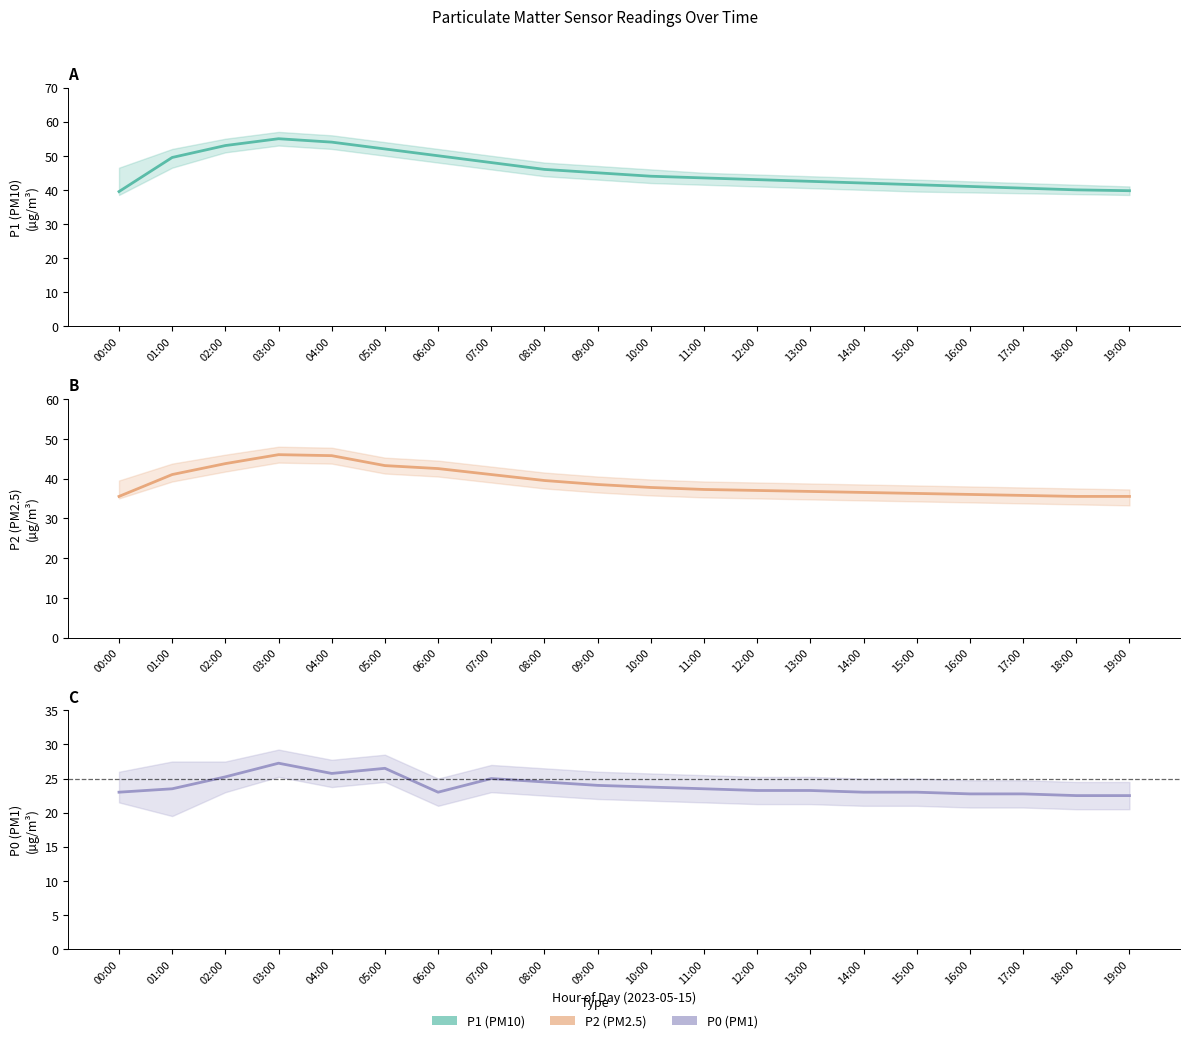

True or false: P2 (PM2.5) and P1 (PM10) intersect in this chart.

False